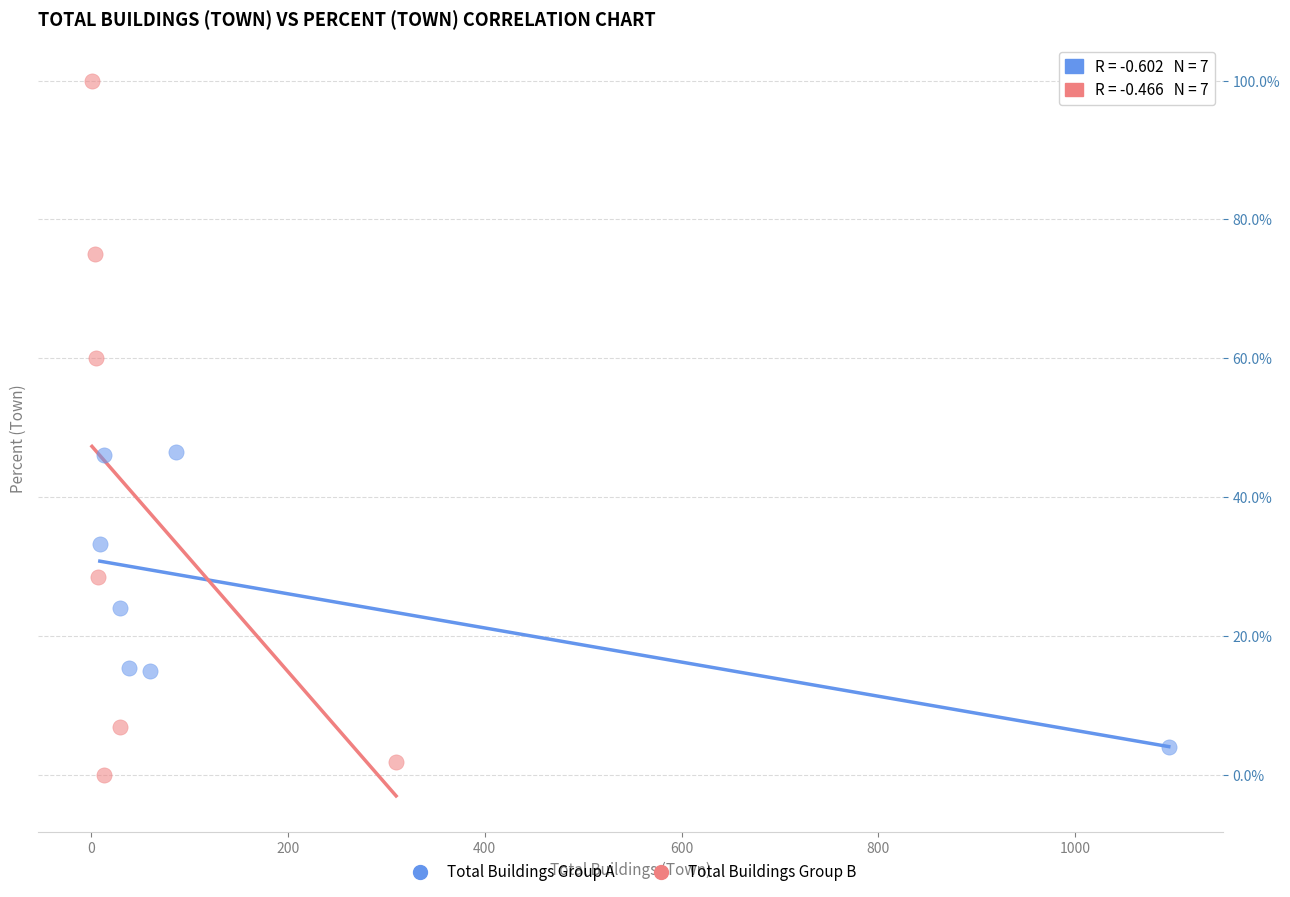

What are all the series names shown in the legend?

Total Buildings Group A, Total Buildings Group B